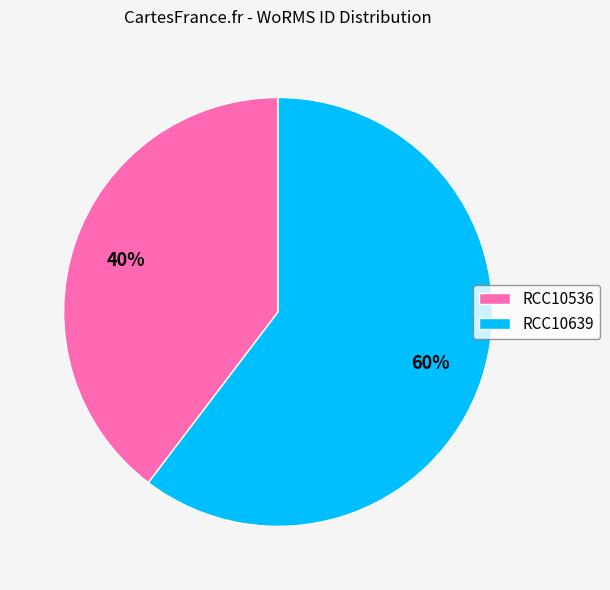

Combined, do RCC10639 and RCC10536 account for over 50%?

Yes